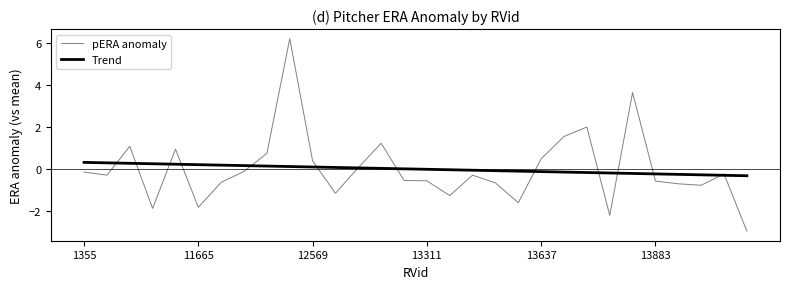

Which series has the widest spread of values?

pERA anomaly